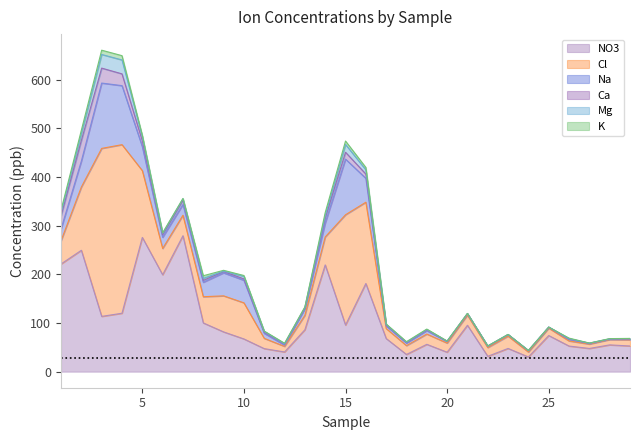

At which label is Ca closest to 21?

4